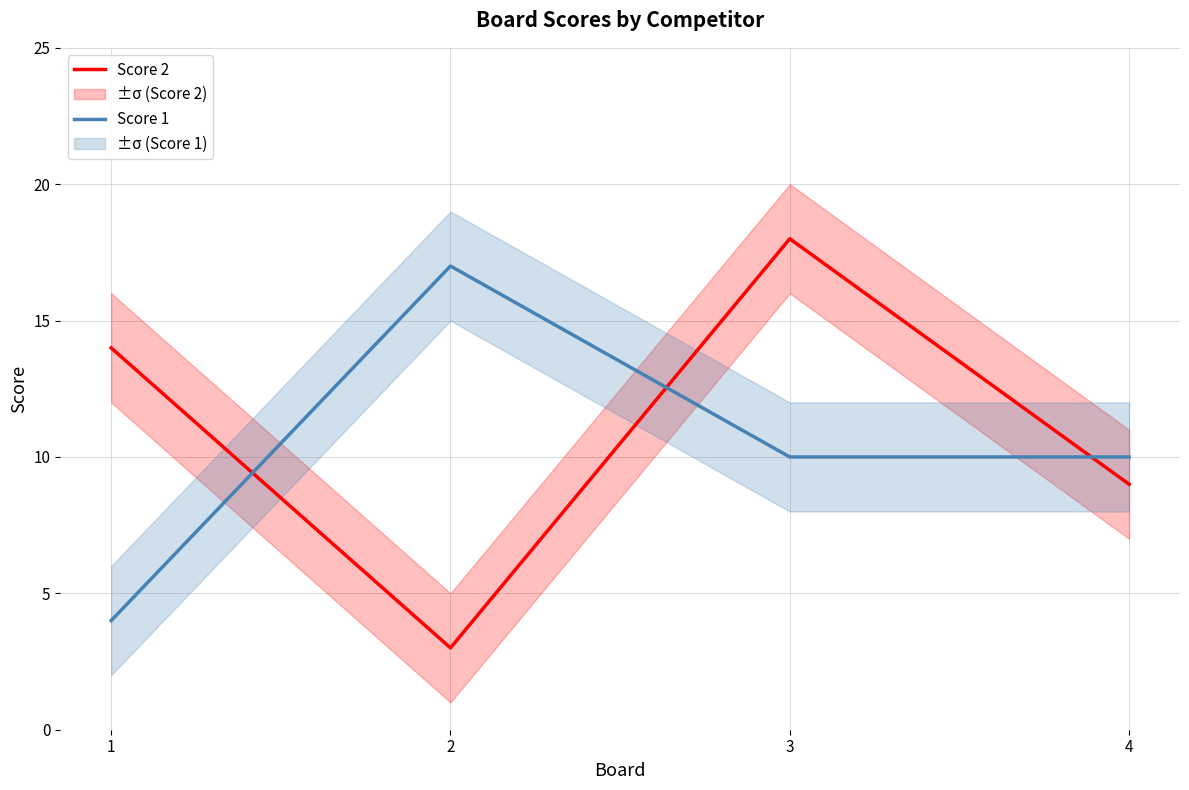

What is the difference between the highest and lowest values at 3?

8